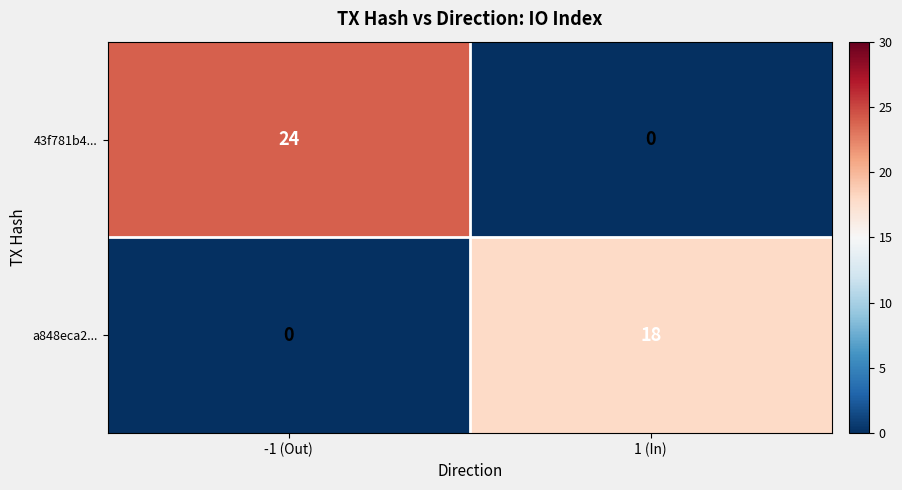

Between -1 (Out) and 1 (In), which series saw the biggest shift?

43f781b4...